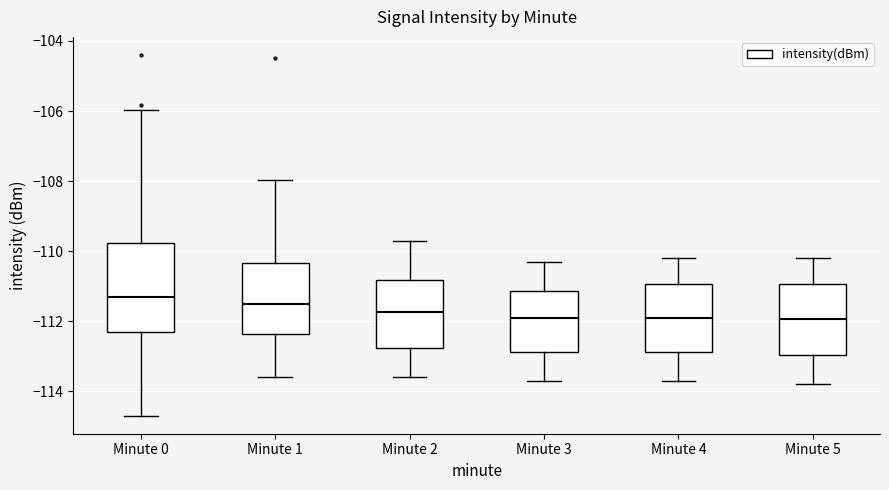

Reading left to right, read every box against the y-axis: the position of its median line, the range the box covers, and the ends of its whiskers. The values are not printed on the chart, so give them approximately, as read against the axis.

Minute 0: median -111.4, box -112.4 to -109.8, whiskers -114.6 to -106.0
Minute 1: median -111.4, box -112.4 to -110.4, whiskers -113.6 to -108.0
Minute 2: median -111.8, box -112.8 to -110.8, whiskers -113.6 to -109.6
Minute 3: median -111.8, box -112.8 to -111.2, whiskers -113.6 to -110.2
Minute 4: median -111.8, box -112.8 to -111.0, whiskers -113.6 to -110.2
Minute 5: median -112.0, box -113.0 to -111.0, whiskers -113.8 to -110.2